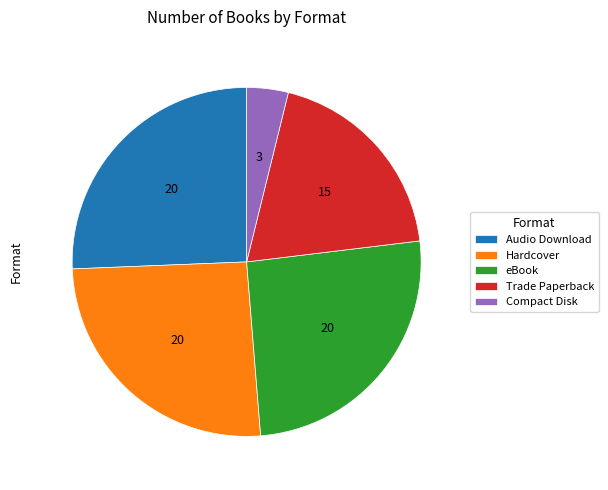

What is the smallest slice in the pie chart?

Compact Disk